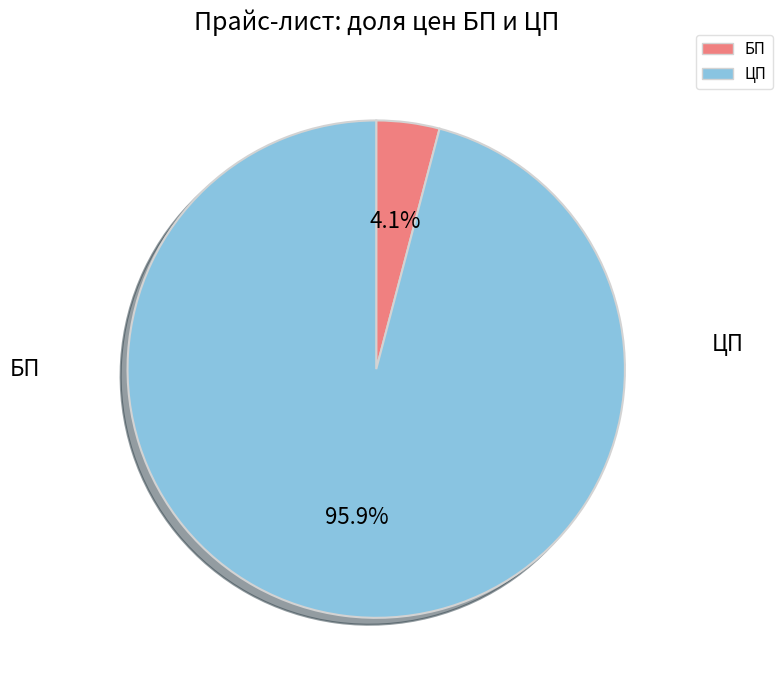

Does any single category account for the majority?

Yes